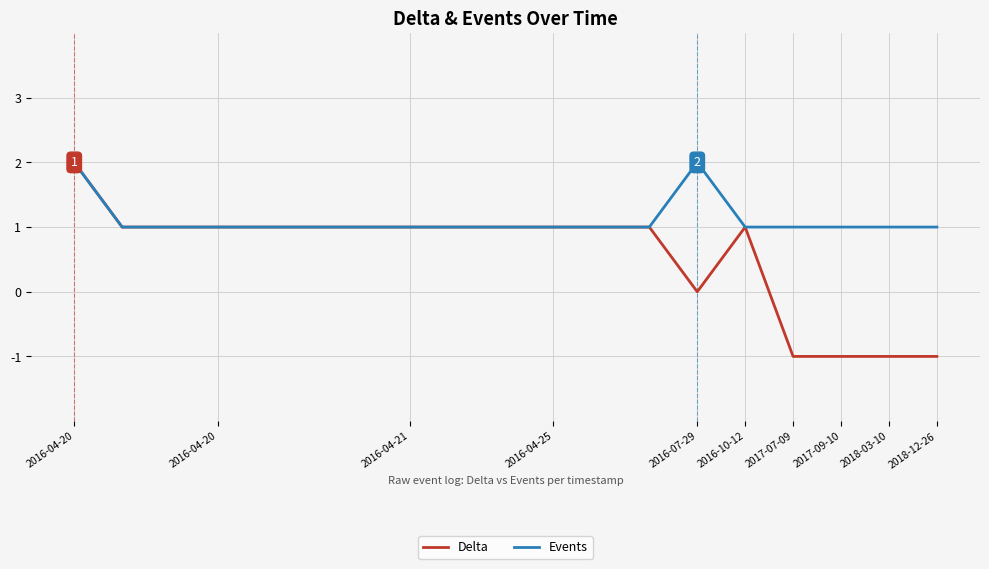

Count the number of data series in this chart.

2